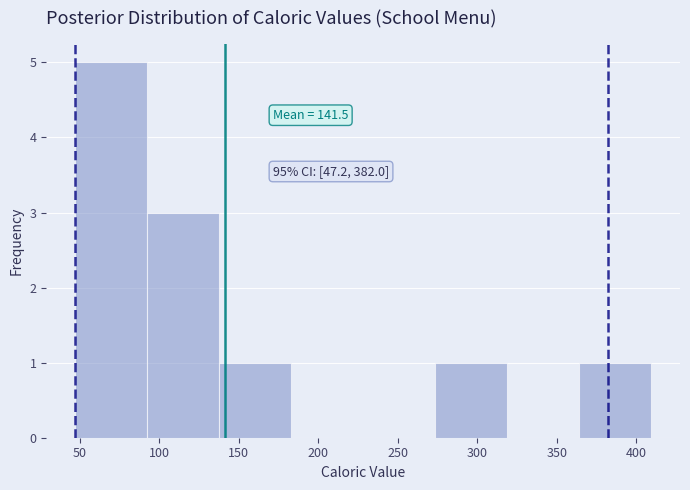

Over which range of the x-axis is the bar tallest?

45 to 90